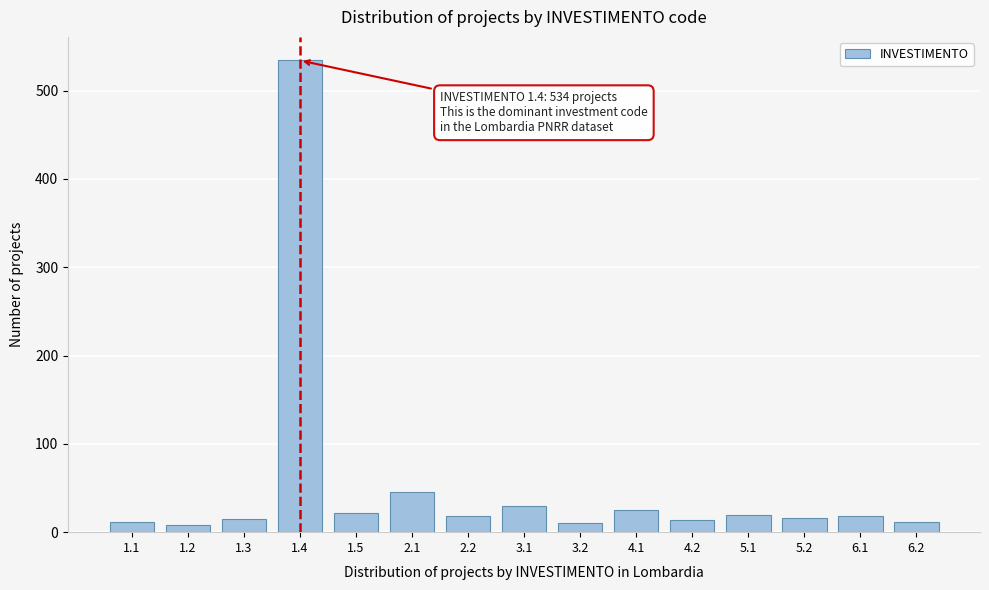

What is the difference between the second highest and second lowest values?

35